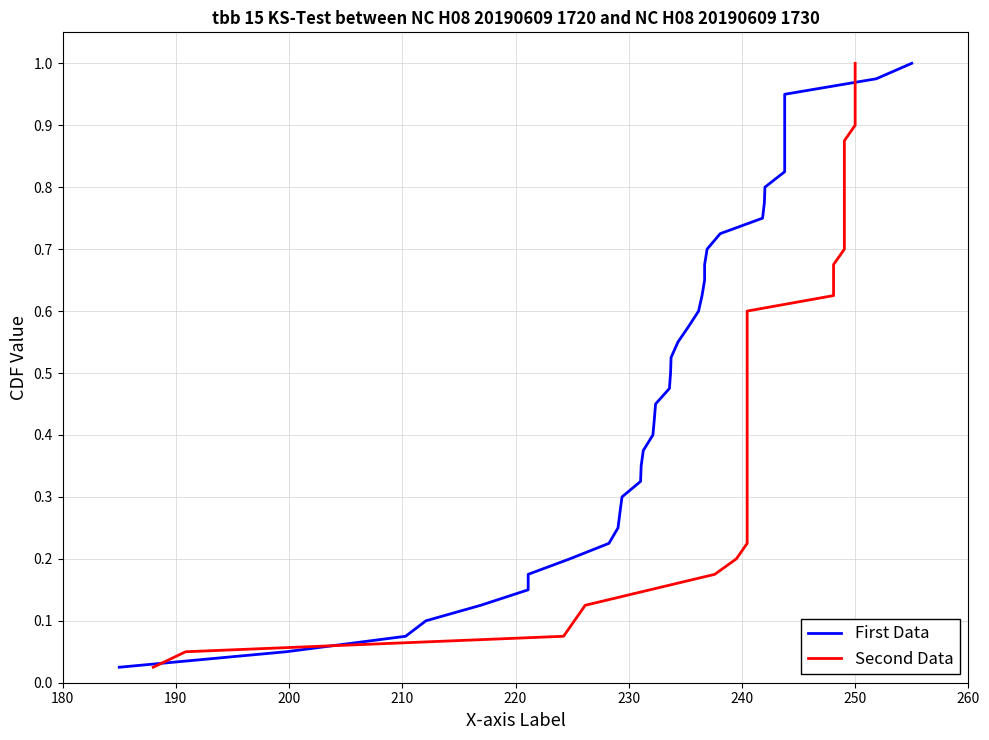

Reading left to right, transcribe all the data shown in this chart.

First Data: 0.0	0.1	0.1	0.1	0.1	0.1	0.2	0.2	0.2	0.2	0.3	0.3	0.3	0.3	0.4	0.4	0.4	0.5	0.5	0.5	0.5	0.6	0.6	0.6	0.6	0.7	0.7	0.7	0.7	0.8	0.8	0.8	0.8	0.8	0.9	0.9	0.9	0.9	1.0	1.0
Second Data: 0.0	0.1	0.1	0.1	0.1	0.1	0.2	0.2	0.2	0.2	0.3	0.3	0.3	0.3	0.4	0.4	0.4	0.5	0.5	0.5	0.5	0.6	0.6	0.6	0.6	0.7	0.7	0.7	0.7	0.8	0.8	0.8	0.8	0.8	0.9	0.9	0.9	0.9	1.0	1.0